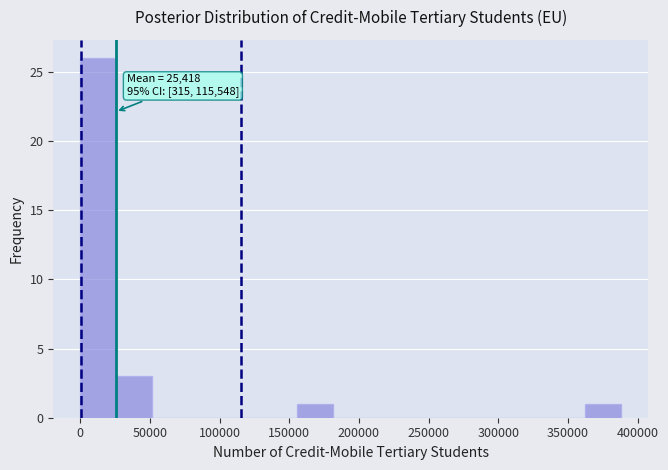

Which range on the x-axis has the tallest bar?

0 to 25000